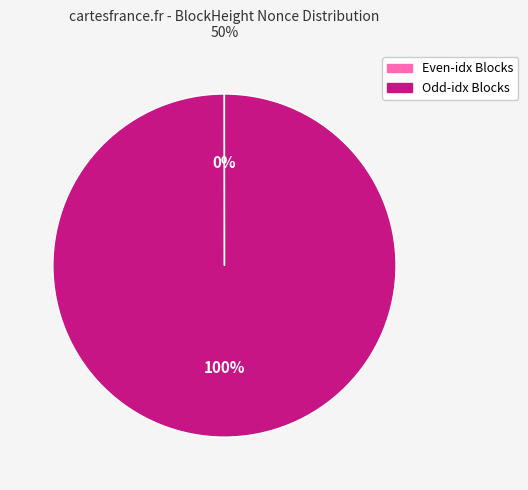

Is there a majority slice in this chart?

Yes